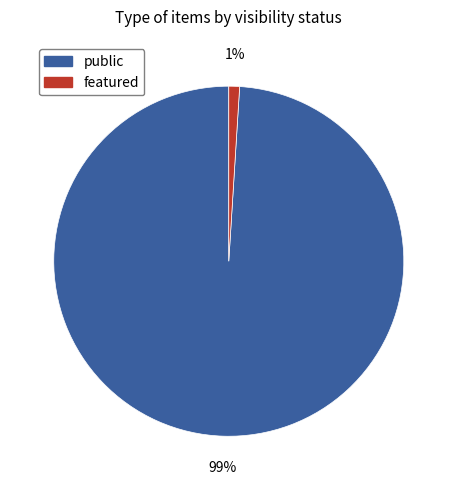

Is there any slice that represents more than half of the pie?

Yes